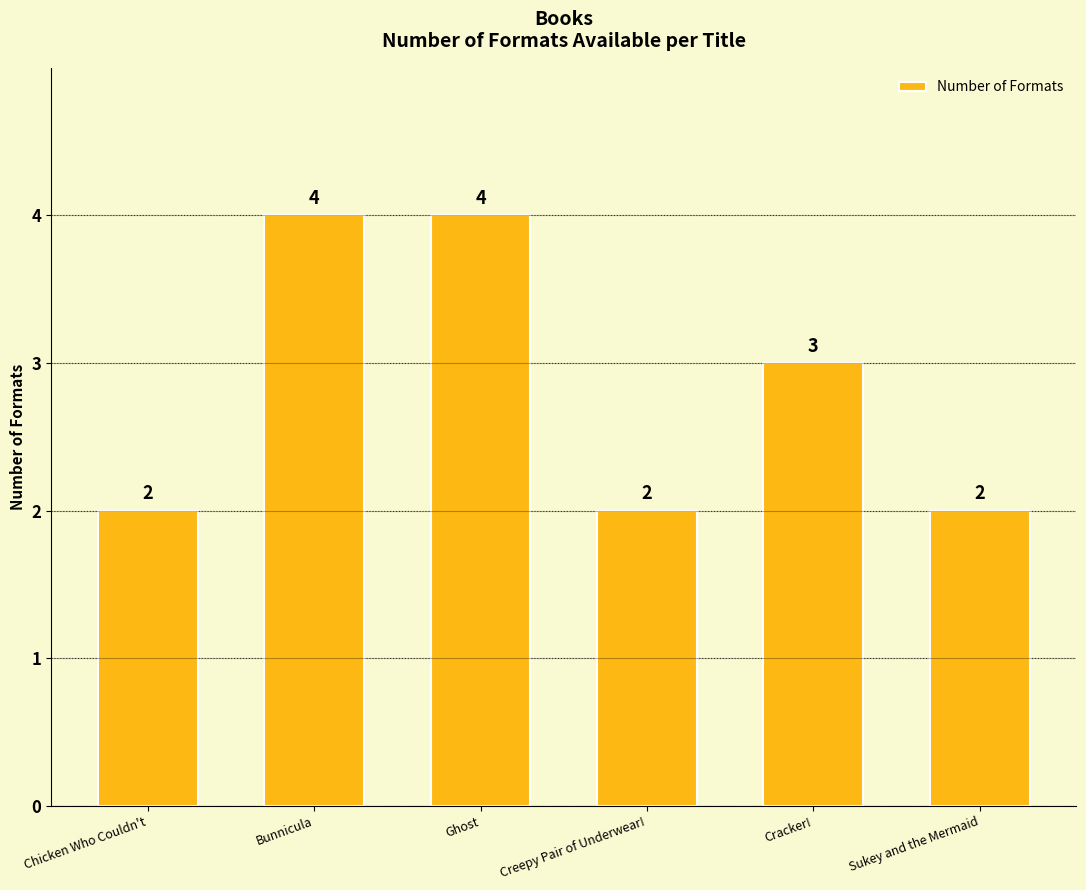

Between Sukey and the Mermaid and Ghost, which is larger?

Ghost